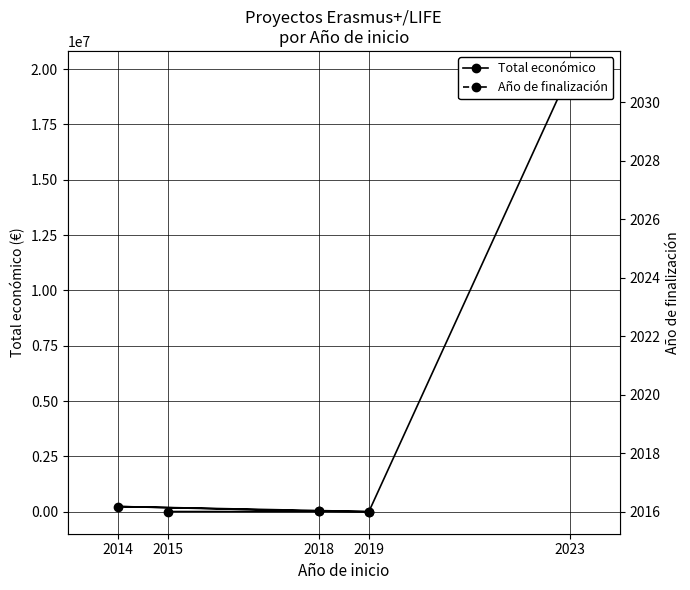

Reading left to right, transcribe all the data shown in this chart.

Total económico: 13520	11710	241035	26635	33853	2791	19829878
Año de finalización: 2017	2019	2016	2021	2021	2021	2031